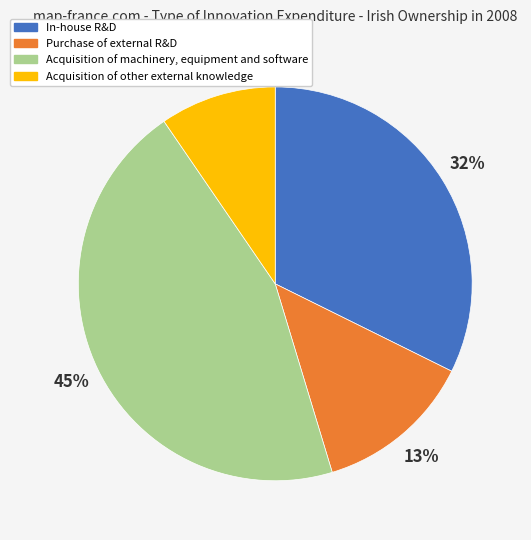

True or false: Purchase of external R&D accounts for 28% of the total.

False